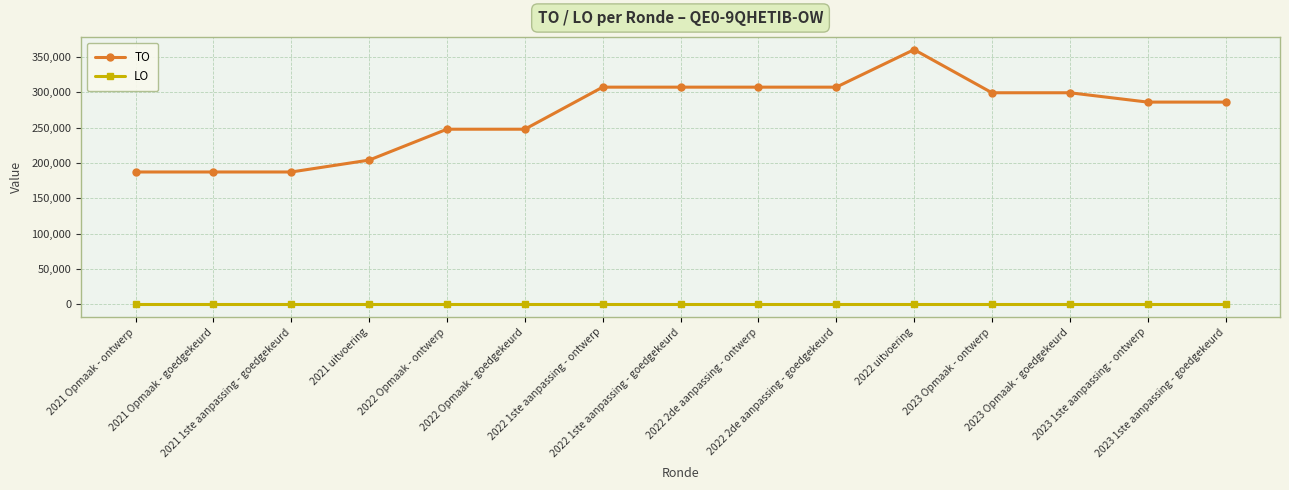

True or false: TO and LO intersect in this chart.

False